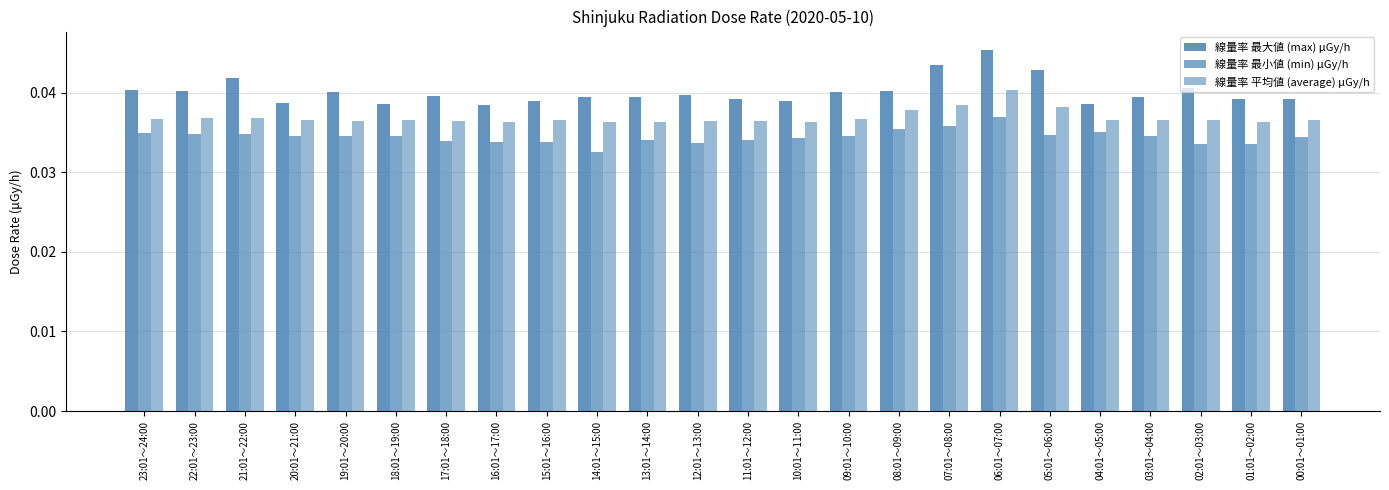

At how many categories does at least one series exceed 0?

24